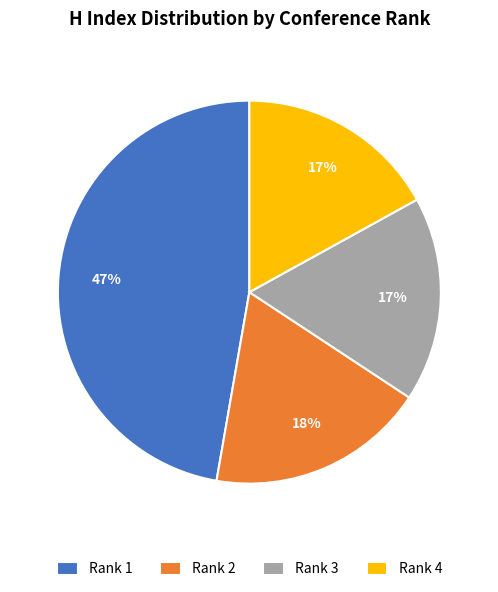

What is the largest slice in the pie chart?

Rank 1